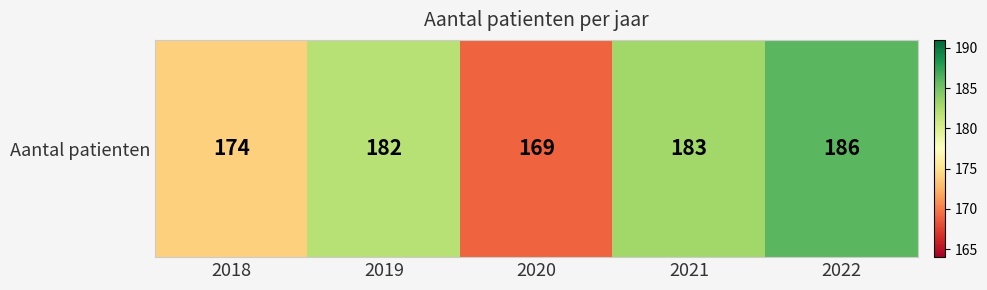

Reading left to right, what are all the values shown in this chart?

2018=174	2019=182	2020=169	2021=183	2022=186